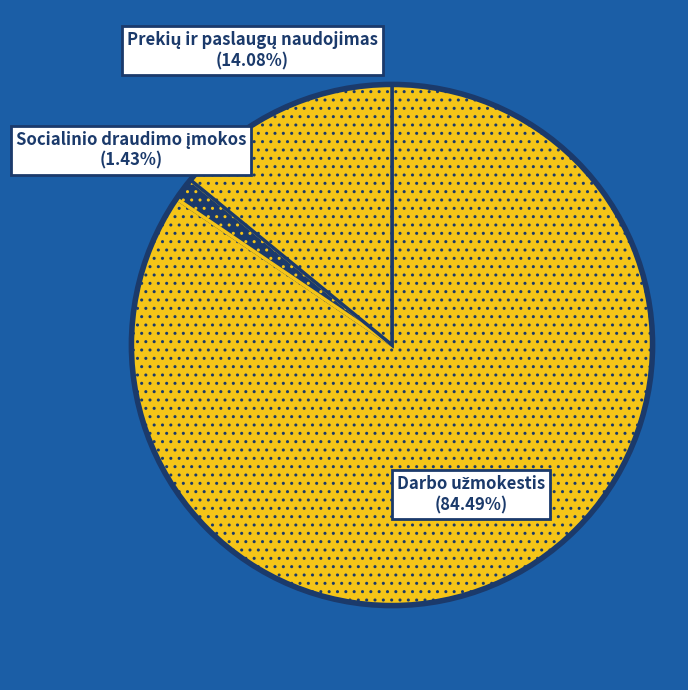

How many slices are in this pie chart?

3